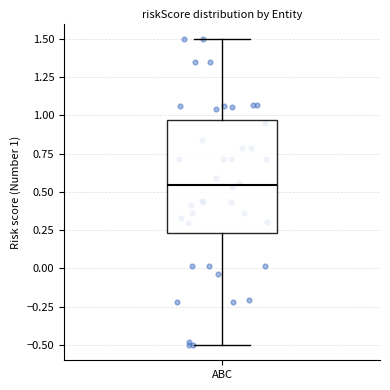

Transcribe this box plot: give where the median line is, the range the box spans, and where the two whiskers end, as read against the y-axis. The values are not printed on the chart, so give them approximately, as read against the axis.

median 0.55, box 0.25 to 0.95, whiskers -0.50 to 1.50